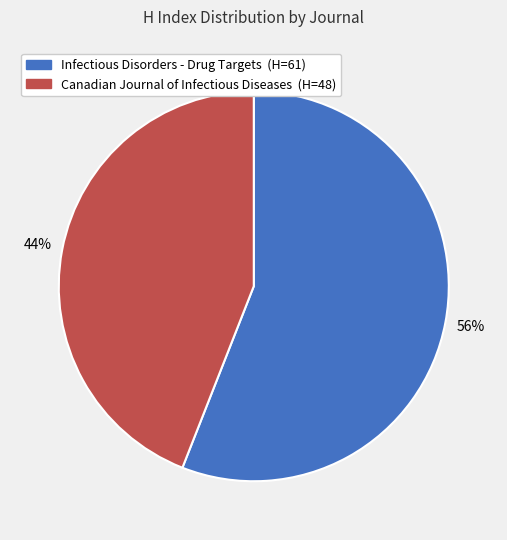

What is the largest slice in the pie chart?

Infectious Disorders - Drug Targets